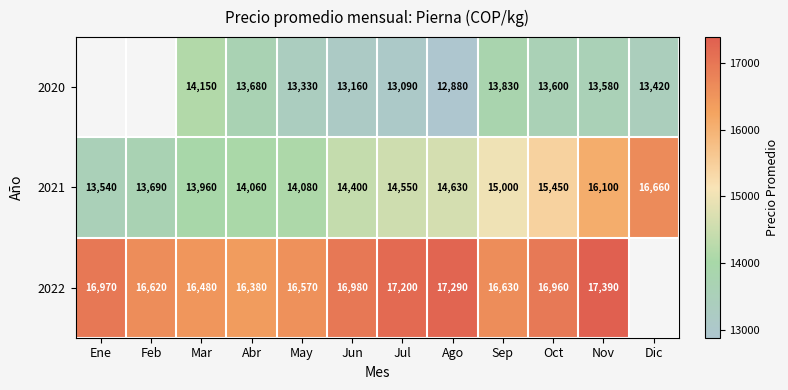

What is the total value across all series at Ago?

44800